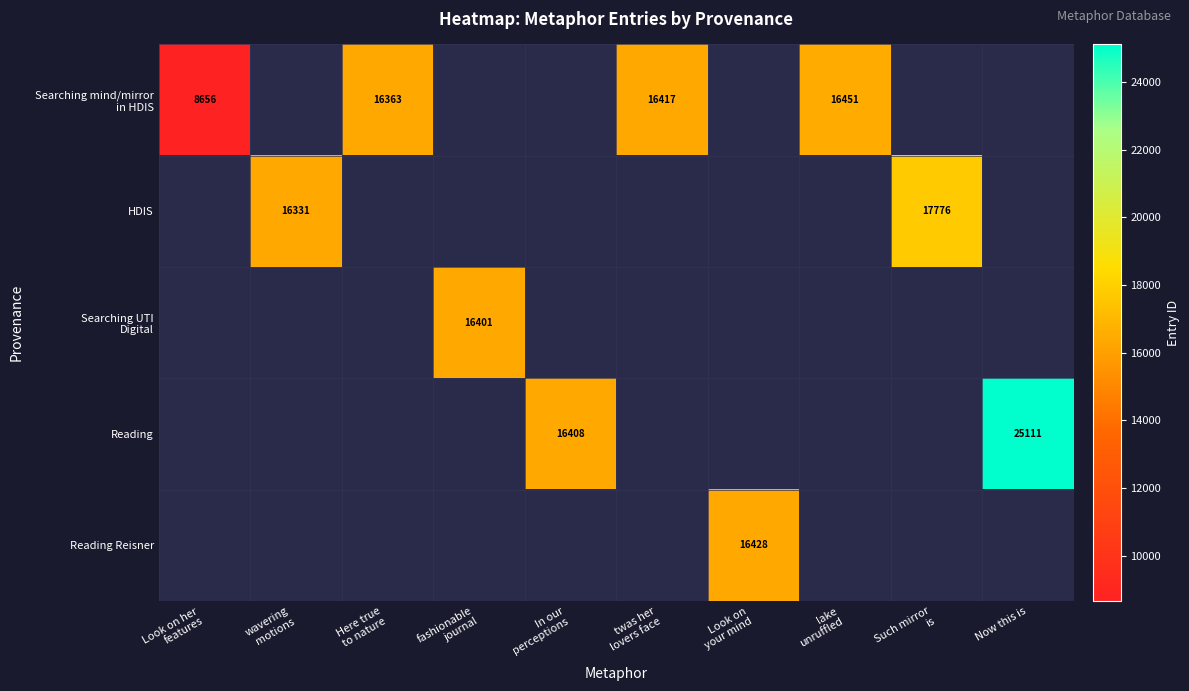

How many categories are shown in the chart?

10